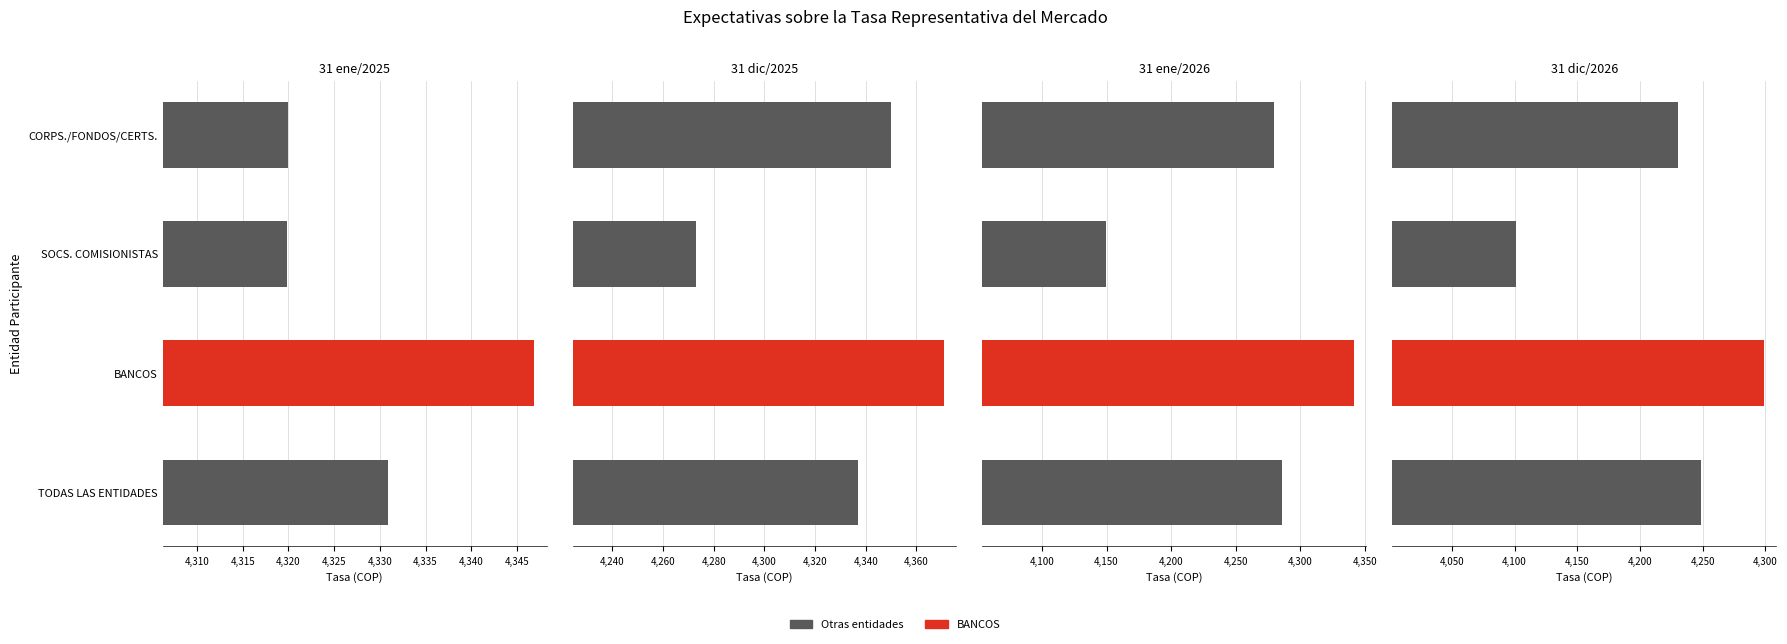

What value does the 31 dic/2026 series have at BANCOS?

4298.7